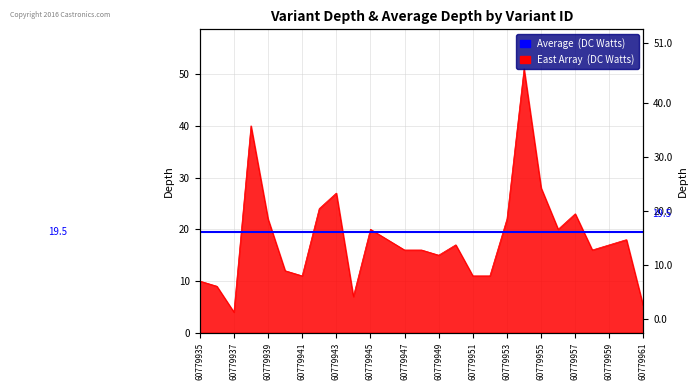

What is the value of the 7th point from the left?

11